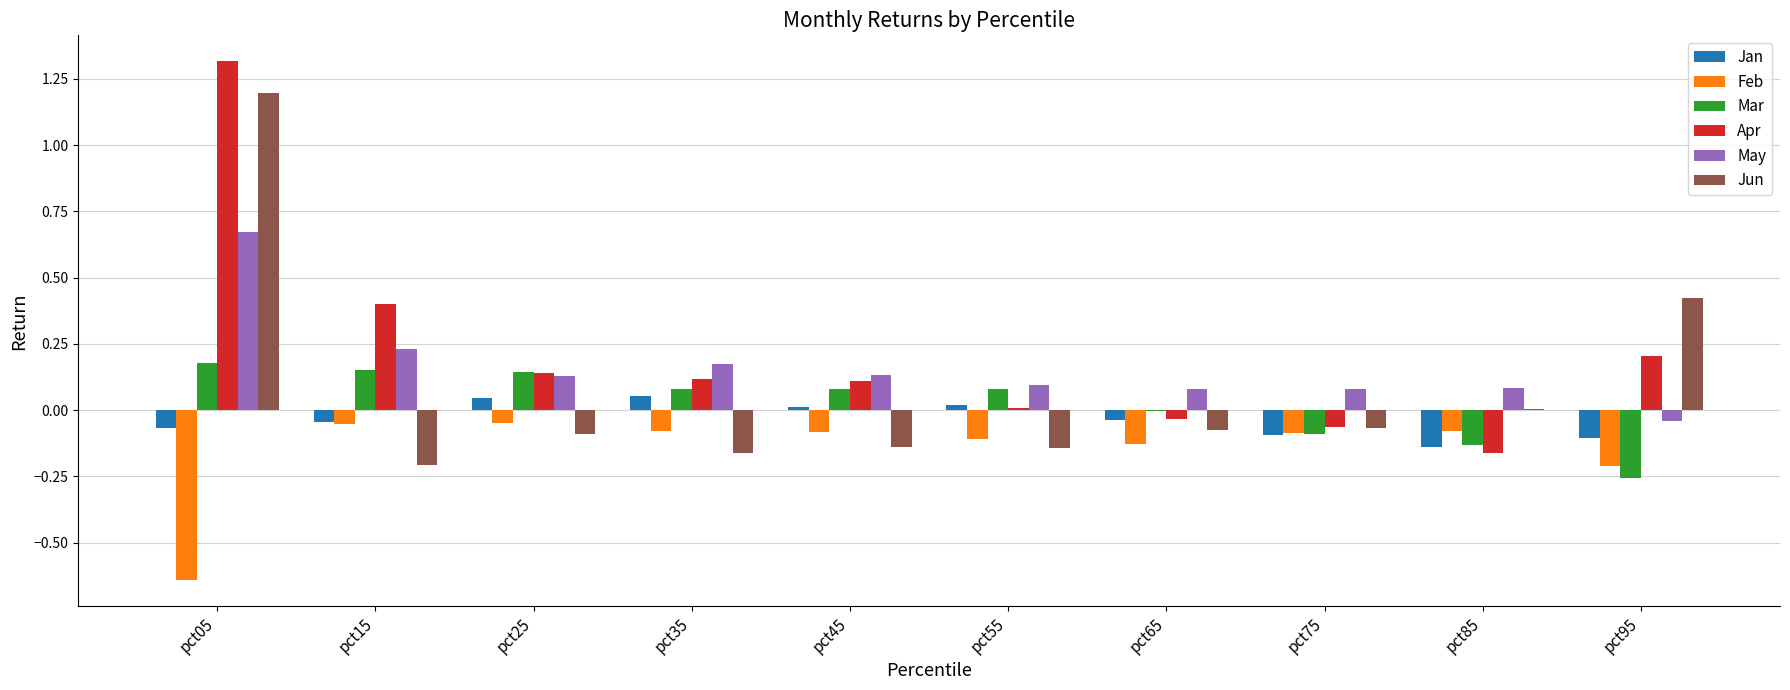

What is the sum of all May values?

1.6